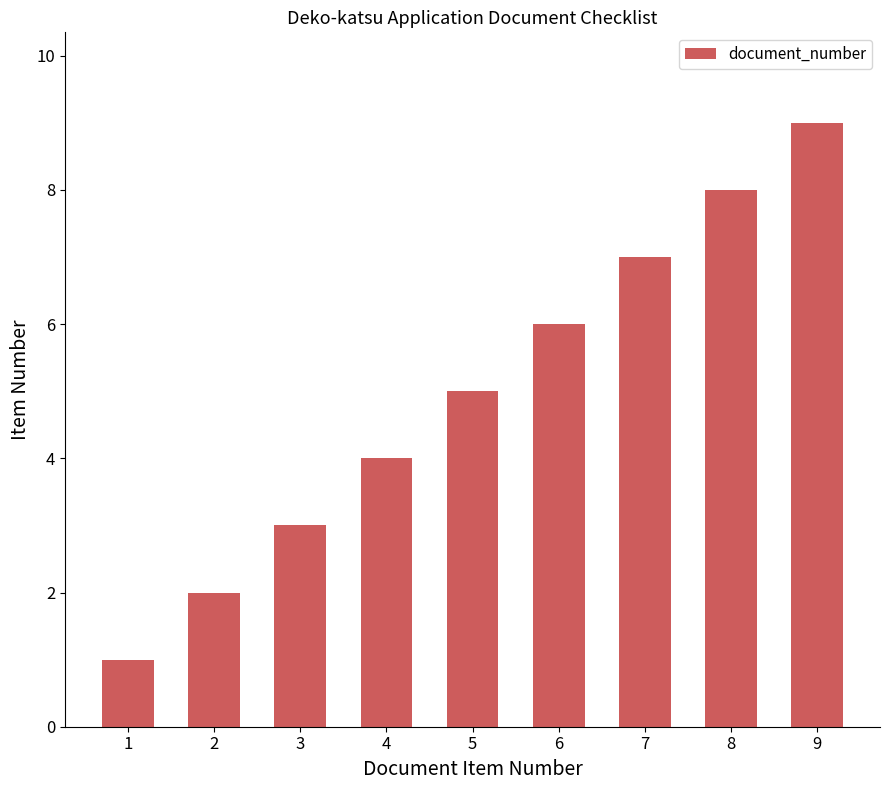

Rank the categories by value from highest to lowest.

9, 8, 7, 6, 5, 4, 3, 2, 1